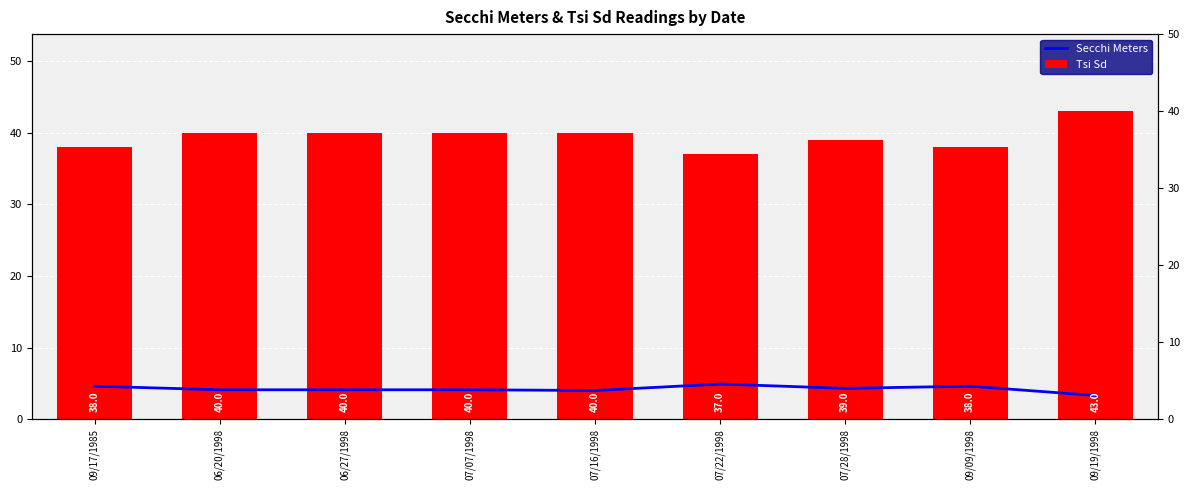

Is it true that Secchi Meters equals 1.5 at 07/28/1998?

False